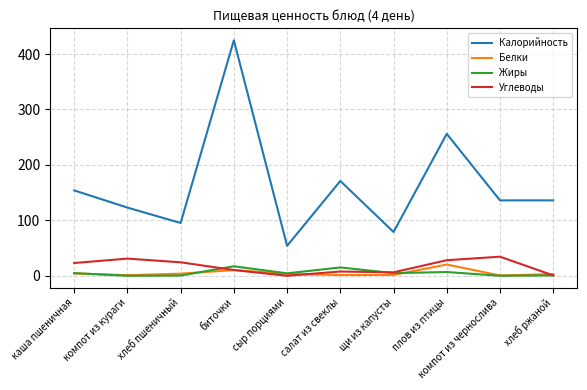

True or false: Калорийность and Белки cross at least once.

False